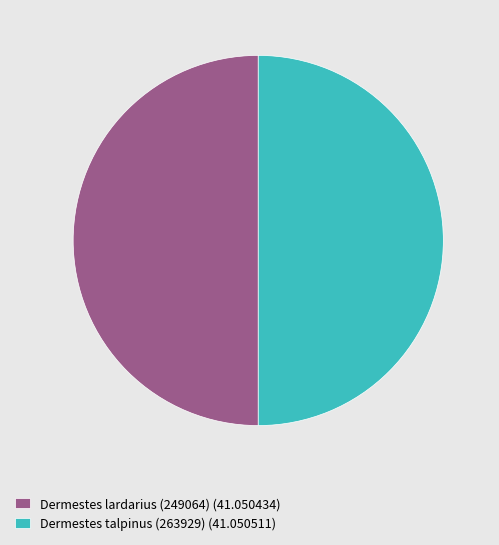

Combined, do Dermestes lardarius (249064) (41.050434) and Dermestes talpinus (263929) (41.050511) account for over 50%?

Yes